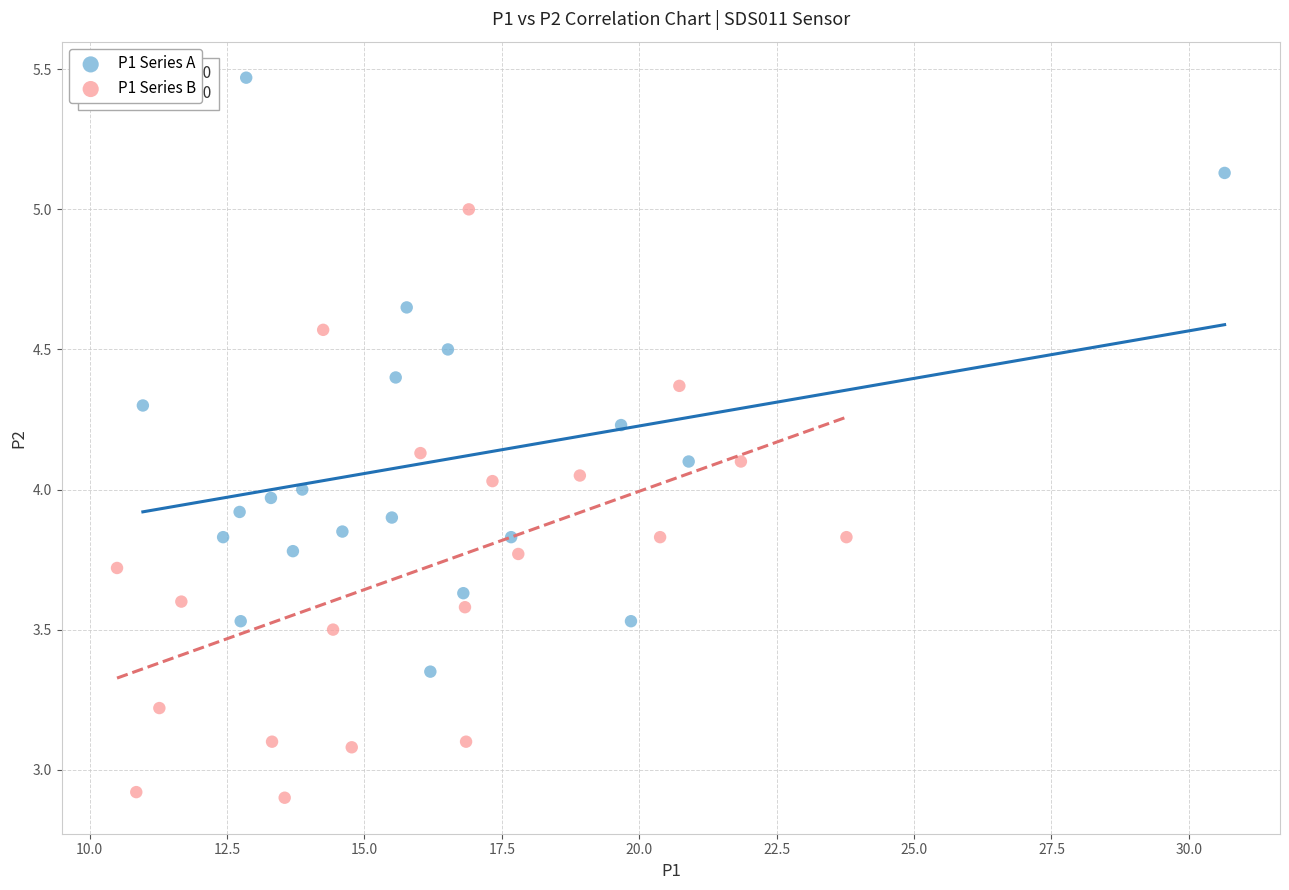

Which series reaches the maximum Y coordinate?

P1 Series A